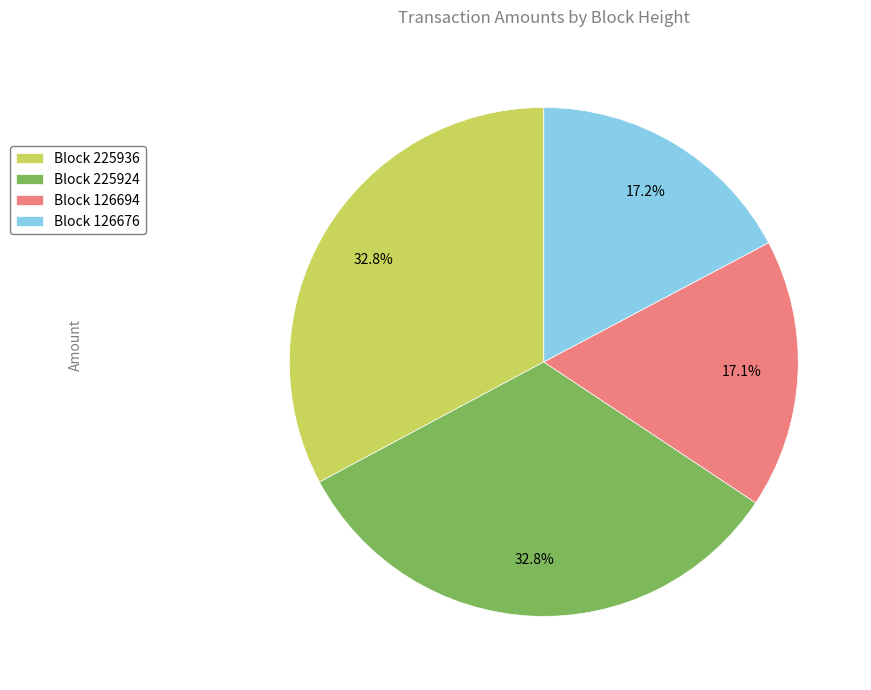

How many slices are in this pie chart?

4